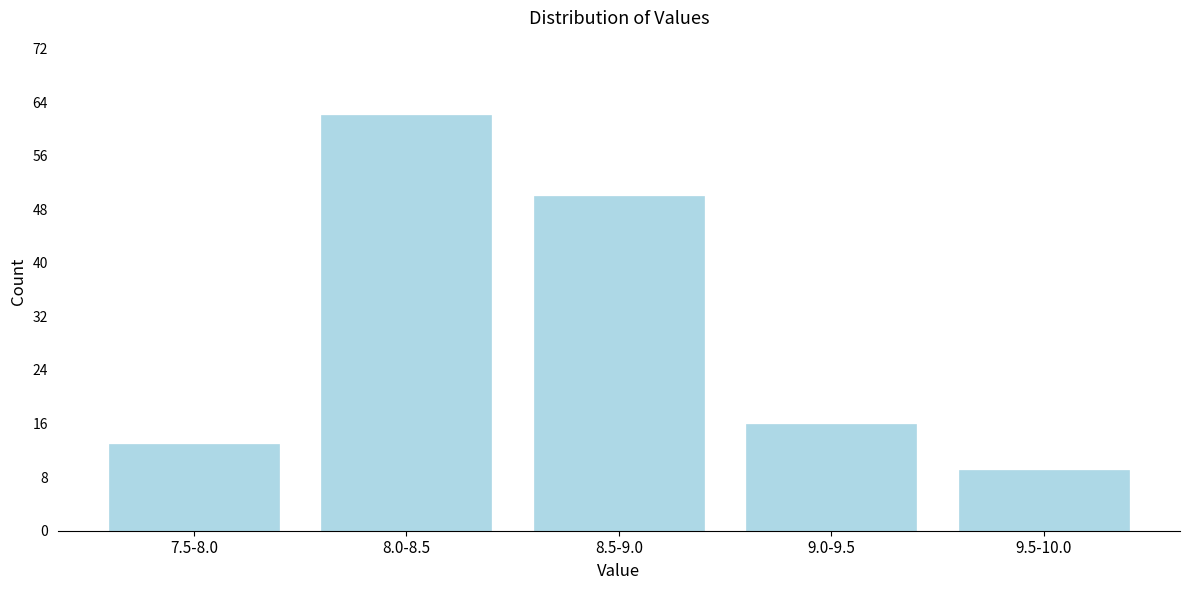

Reading left to right, list all the values displayed in this chart.

13	62	50	16	9